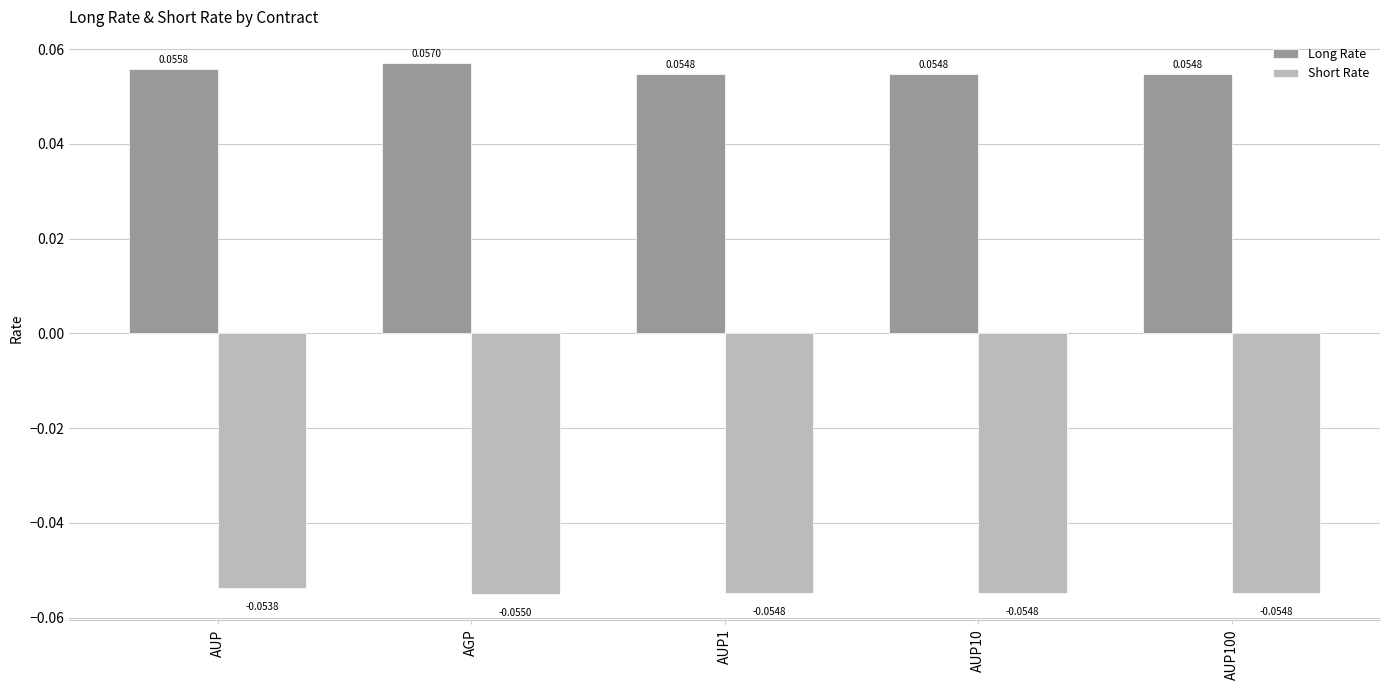

At how many categories does at least one series exceed 0?

5